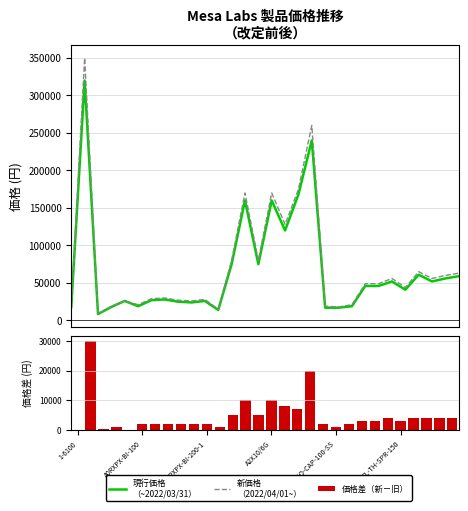

What is the sum of all 現行価格
（~2022/03/31） values?

2017500